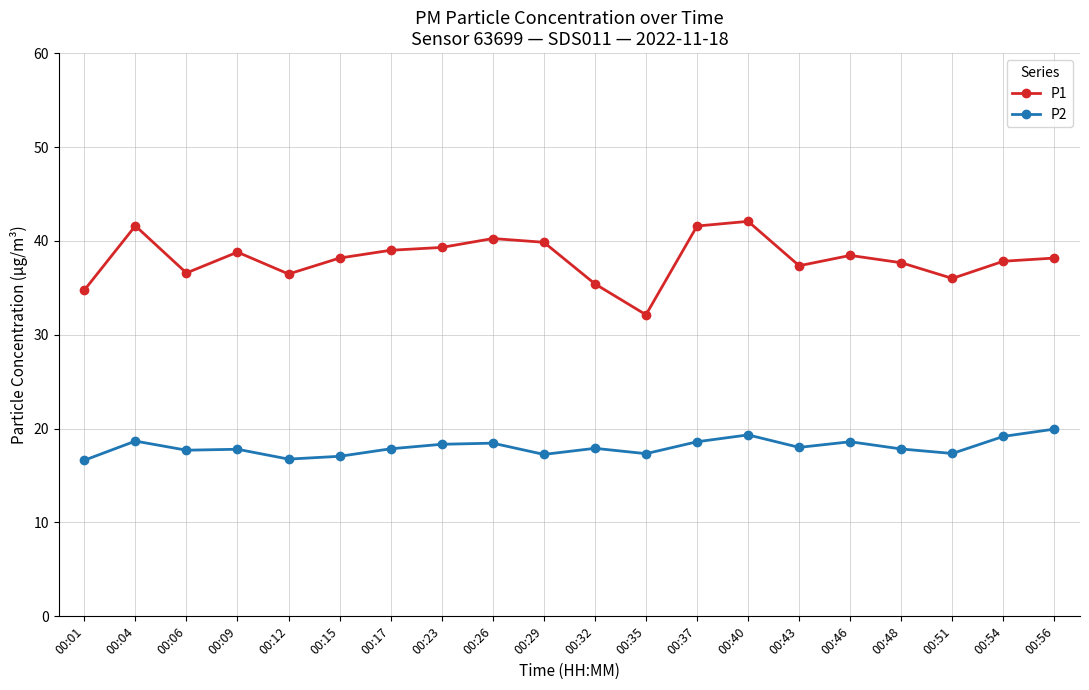

What is the minimum value shown in the chart?

16.6